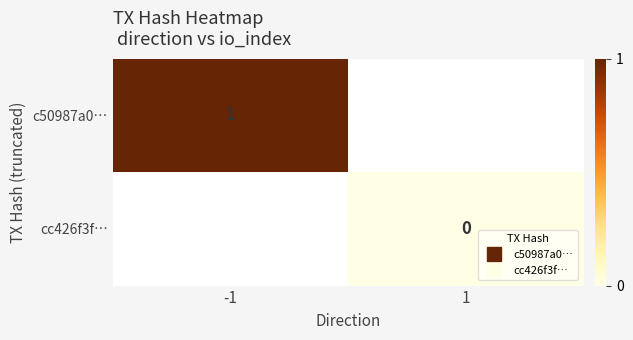

True or false: c50987a0… has a value of 1.4 at -1.

False